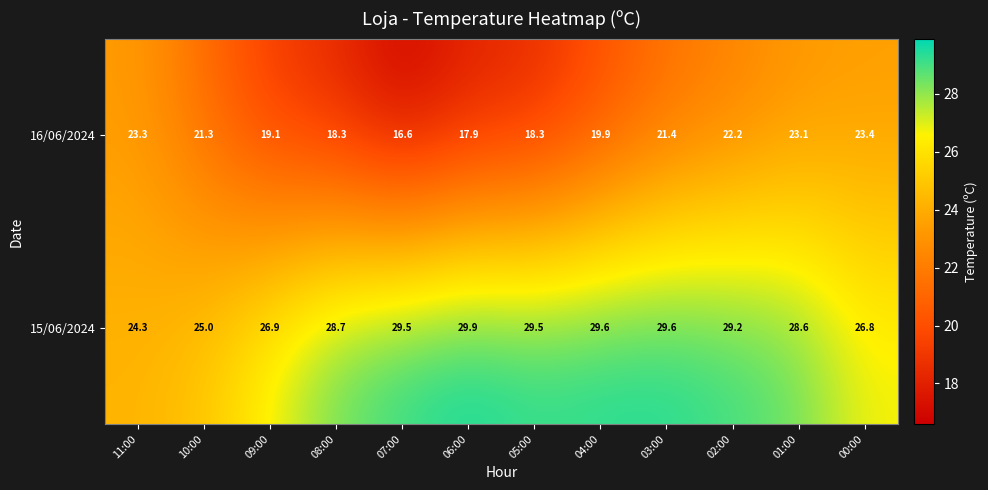

How many data points does each series have?

12